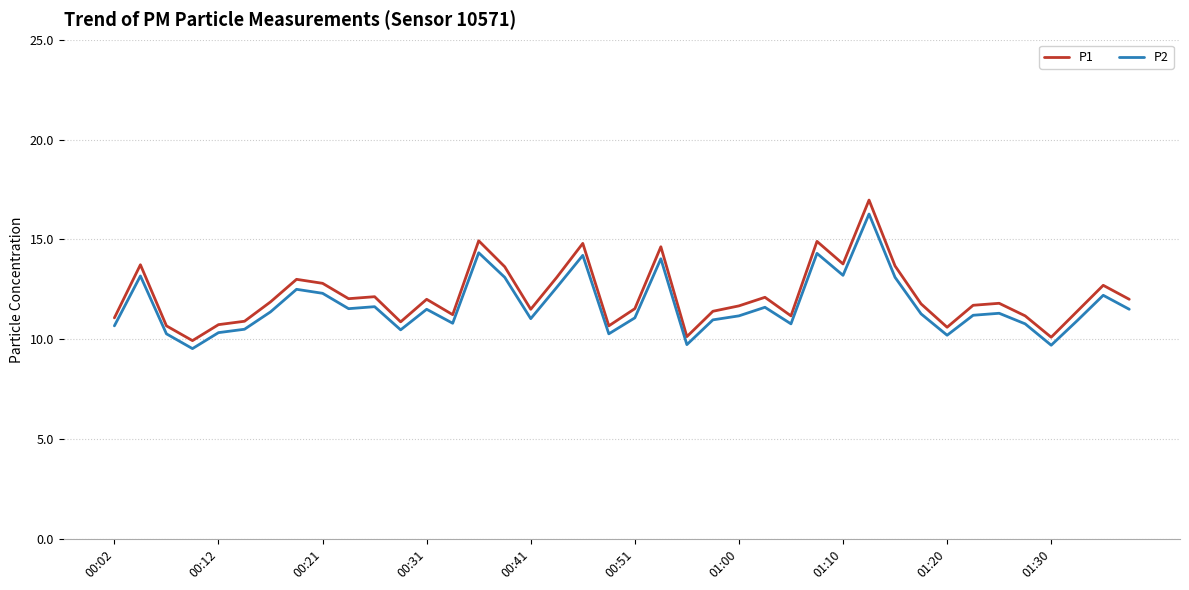

What is the maximum value shown in the chart?

17.0